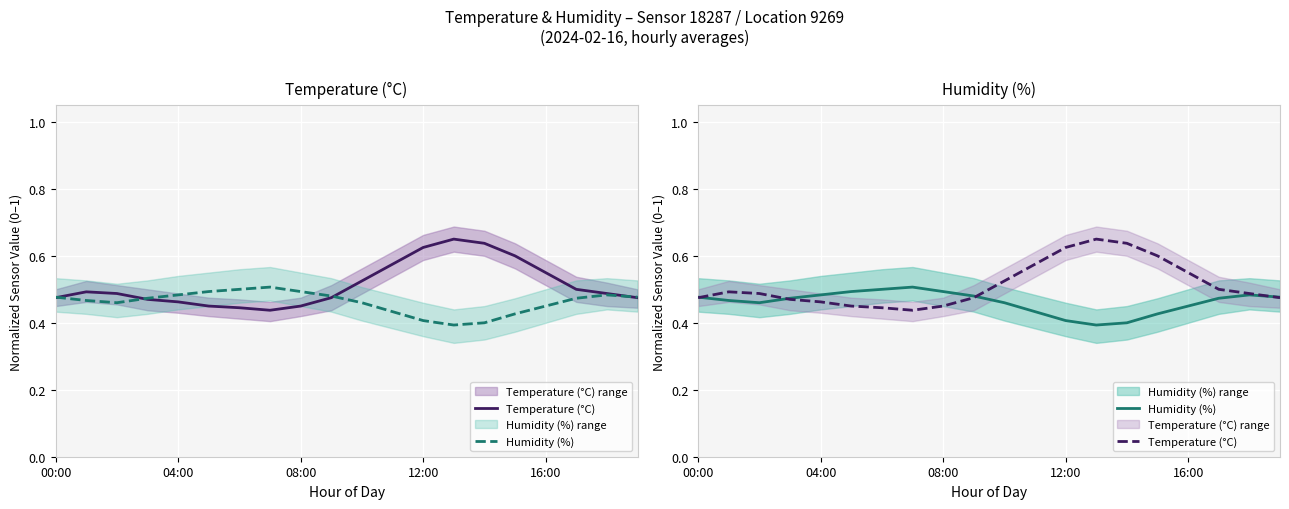

What is the difference between the maximum and minimum values in the Temperature (°C) series?

0.2